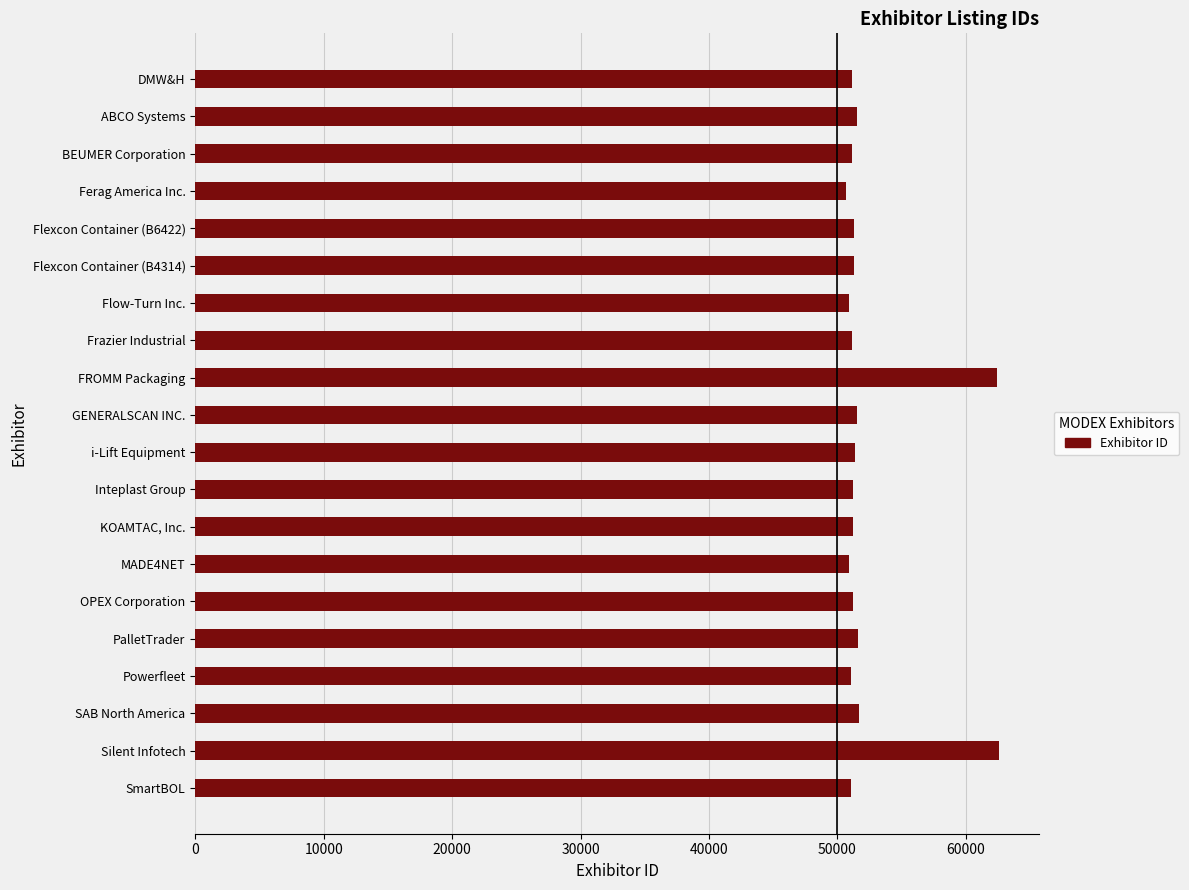

What is the smallest value displayed?

50646